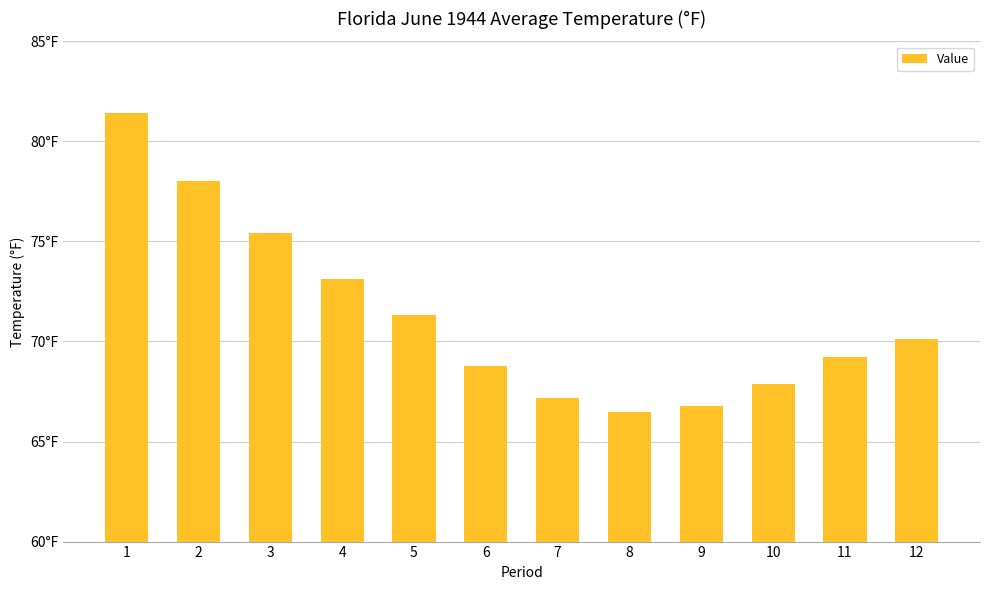

What is the difference between the second highest and second lowest values?

11.2